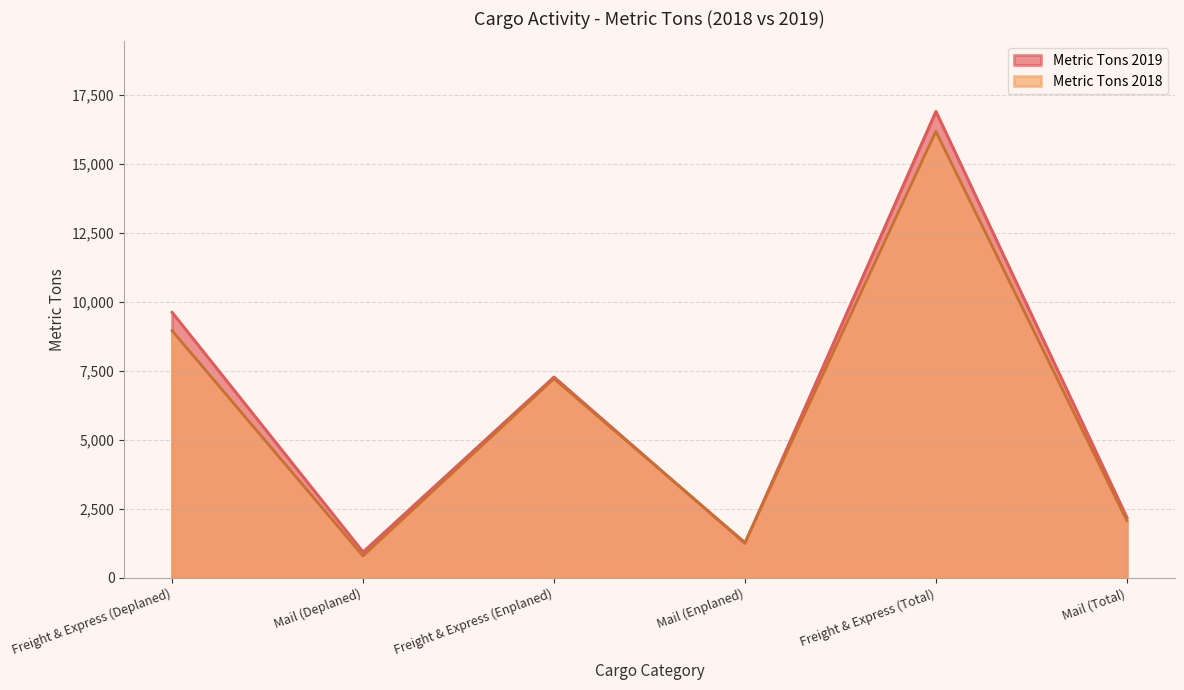

How many interior local valleys does the Metric Tons 2018 series have?

2